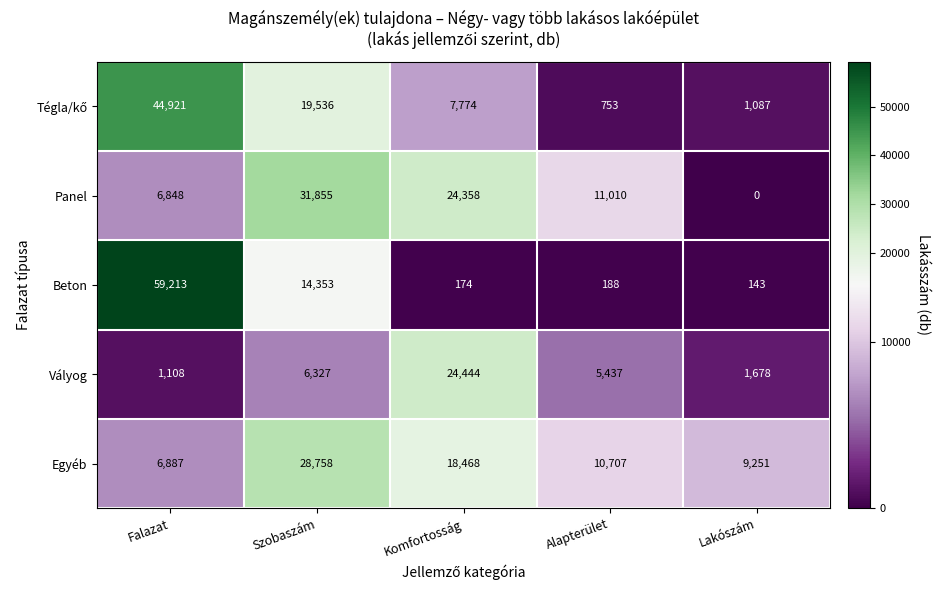

What is the spread (max minus min) of values at Falazat?

58105